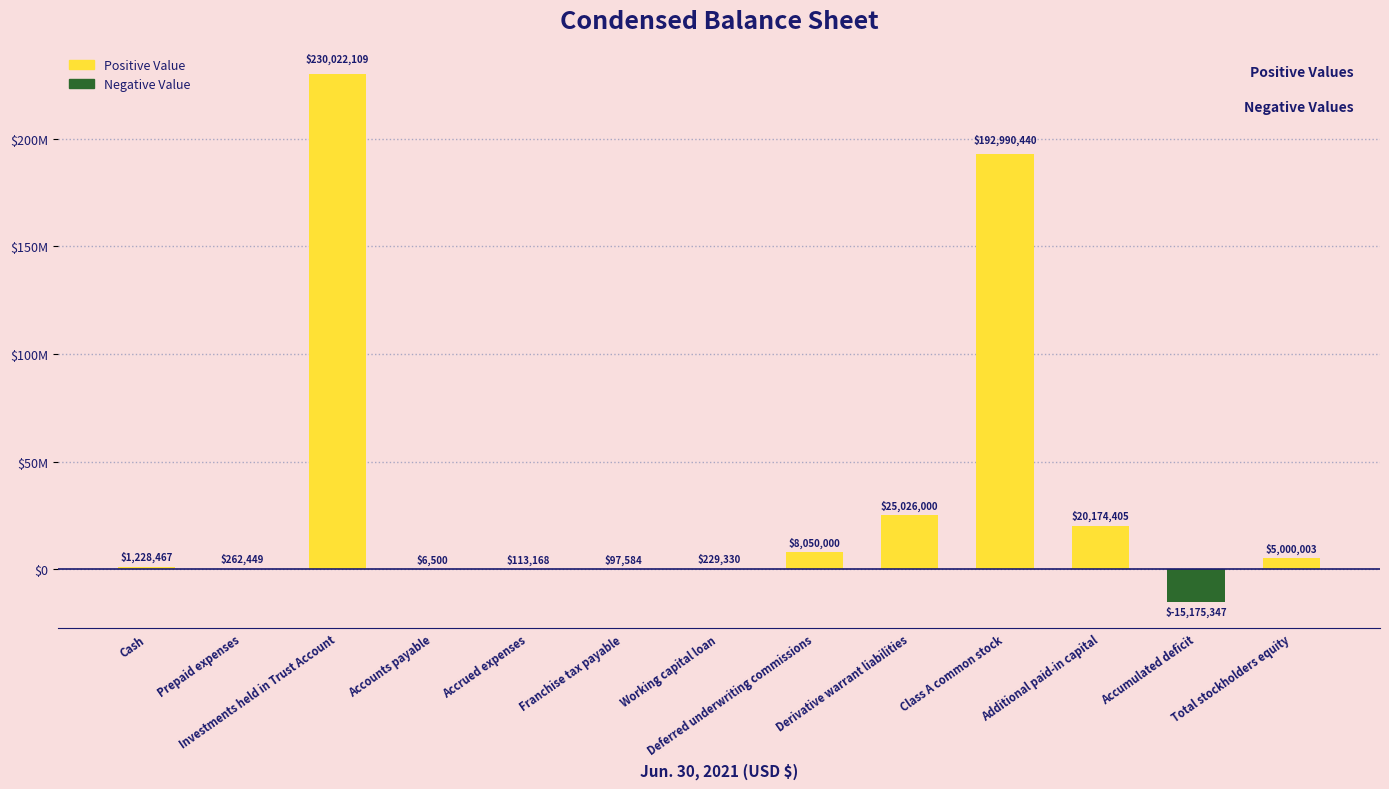

What is the value of the 8th bar from the left?

8050000